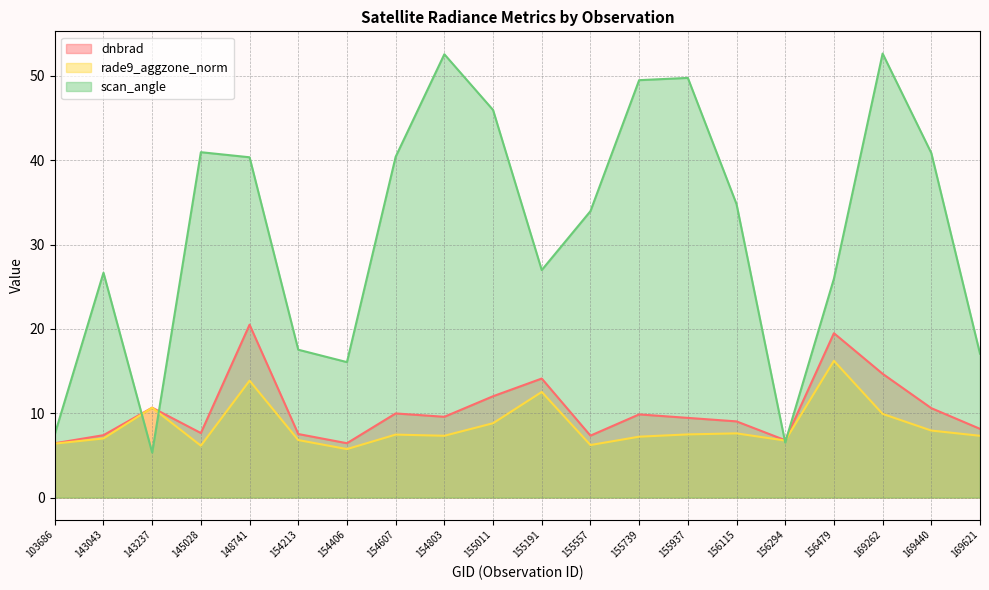

How many data points in rade9_aggzone_norm are less than 7?

6